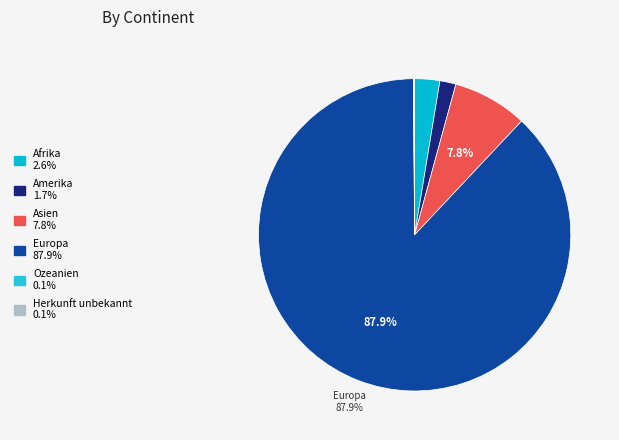

Rank the categories by value from lowest to highest.

Ozeanien, Herkunft unbekannt, Amerika, Afrika, Asien, Europa